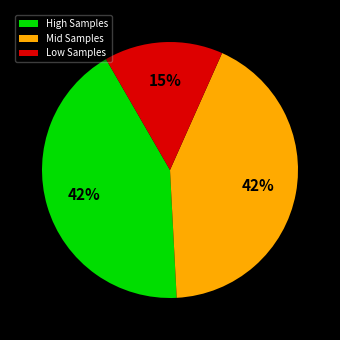

Is the sum of High Samples and Low Samples greater than half?

Yes